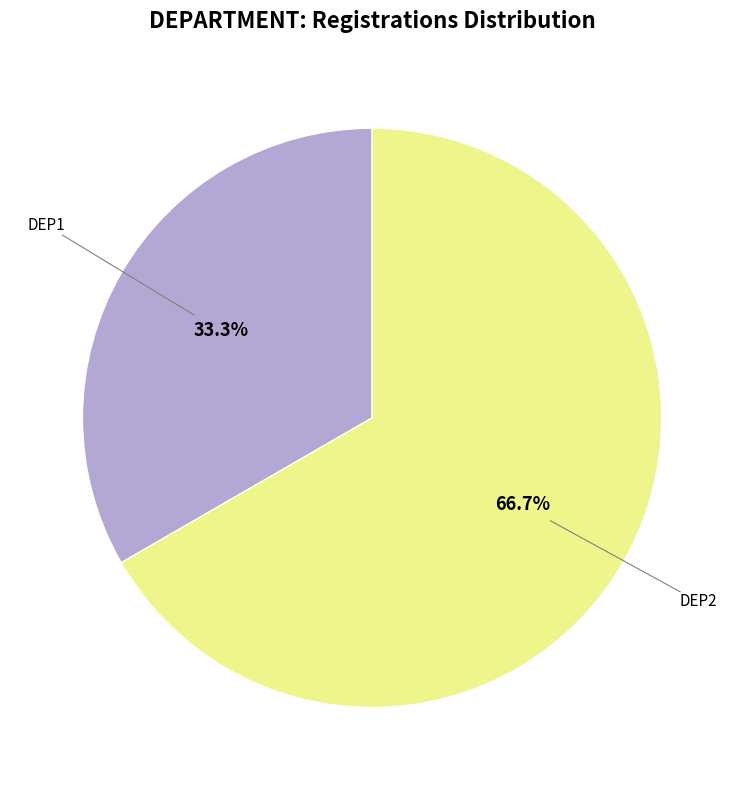

Does any single category account for the majority?

Yes